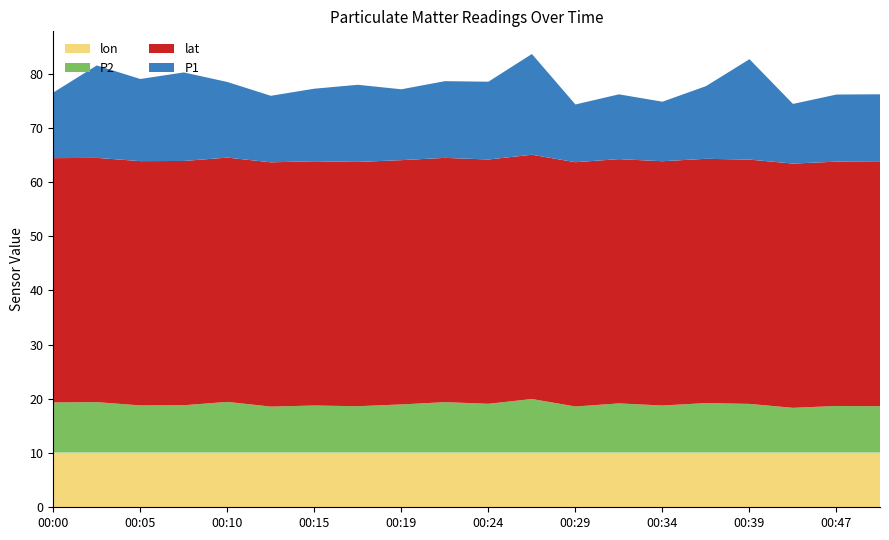

Reading right to left, list all the values displayed in this chart.

P1: 00:50=12.5	00:47=12.4	00:42=11.0	00:39=18.5	00:37=13.4	00:34=11.0	00:32=11.9	00:29=10.7	00:27=18.6	00:24=14.3	00:22=14.2	00:19=13.1	00:17=14.2	00:15=13.4	00:12=12.3	00:10=13.9	00:07=16.3	00:05=15.2	00:02=17.1	00:00=12.1
P2: 00:50=8.6	00:47=8.6	00:42=8.2	00:39=9.0	00:37=9.1	00:34=8.7	00:32=9.1	00:29=8.5	00:27=9.9	00:24=9.0	00:22=9.3	00:19=8.9	00:17=8.6	00:15=8.7	00:12=8.5	00:10=9.3	00:07=8.7	00:05=8.7	00:02=9.3	00:00=9.2
lat: 00:50=45.1	00:47=45.1	00:42=45.1	00:39=45.1	00:37=45.1	00:34=45.1	00:32=45.1	00:29=45.1	00:27=45.1	00:24=45.1	00:22=45.1	00:19=45.1	00:17=45.1	00:15=45.1	00:12=45.1	00:10=45.1	00:07=45.1	00:05=45.1	00:02=45.1	00:00=45.1
lon: 00:50=10.1	00:47=10.1	00:42=10.1	00:39=10.1	00:37=10.1	00:34=10.1	00:32=10.1	00:29=10.1	00:27=10.1	00:24=10.1	00:22=10.1	00:19=10.1	00:17=10.1	00:15=10.1	00:12=10.1	00:10=10.1	00:07=10.1	00:05=10.1	00:02=10.1	00:00=10.1